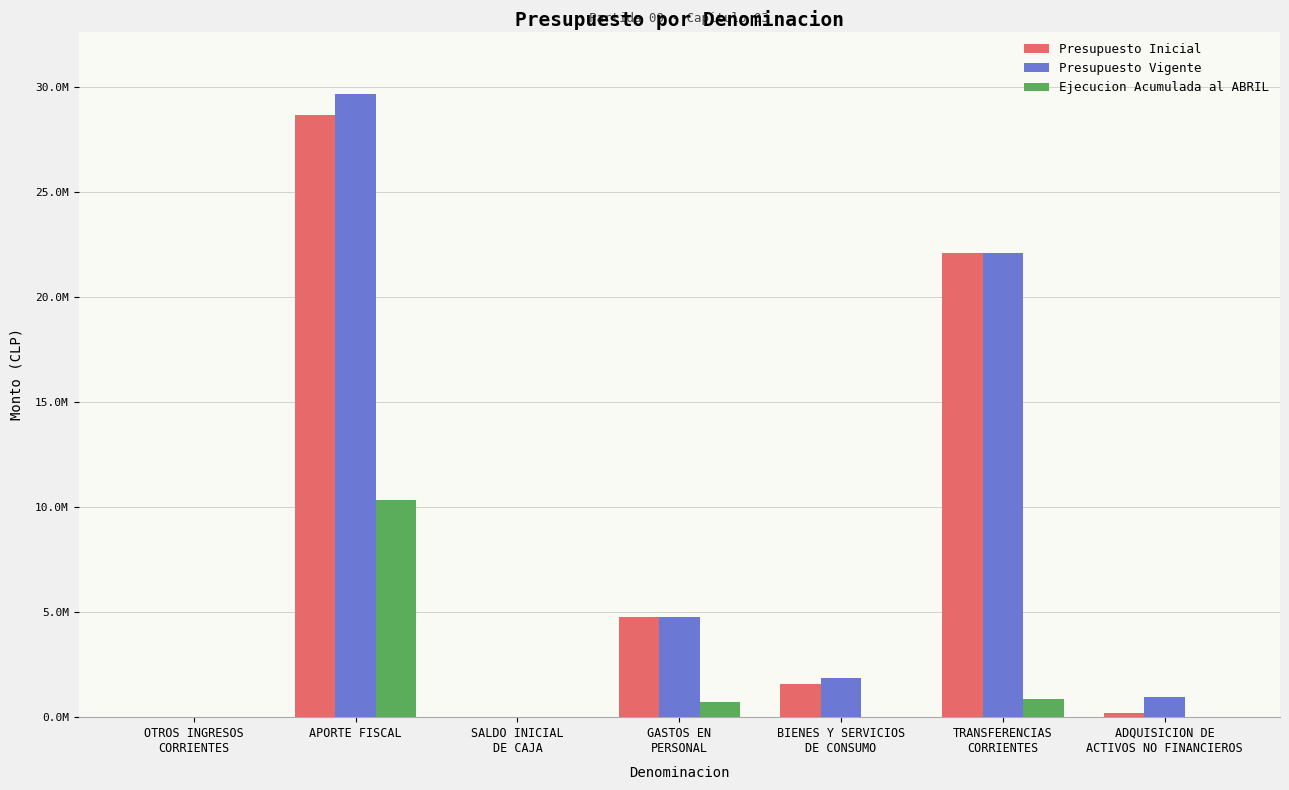

What are all the series names shown in the legend?

Presupuesto Inicial, Presupuesto Vigente, Ejecucion Acumulada al ABRIL